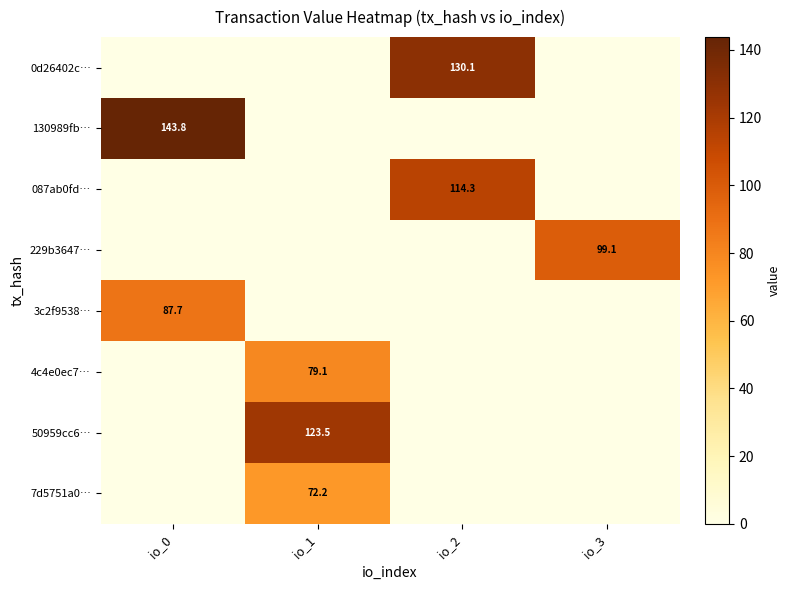

What is the total value across all series at io_1?

274.7